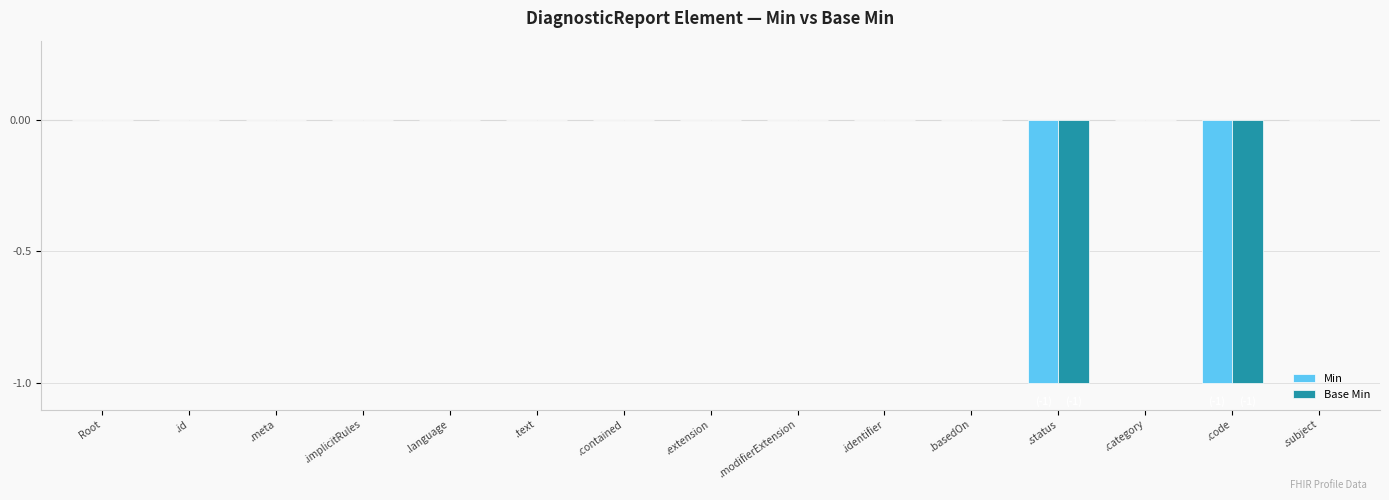

Reading right to left, extract all data points from this chart.

Min: 0	-1	0	-1	0	0	0	0	0	0	0	0	0	0	0
Base Min: 0	-1	0	-1	0	0	0	0	0	0	0	0	0	0	0